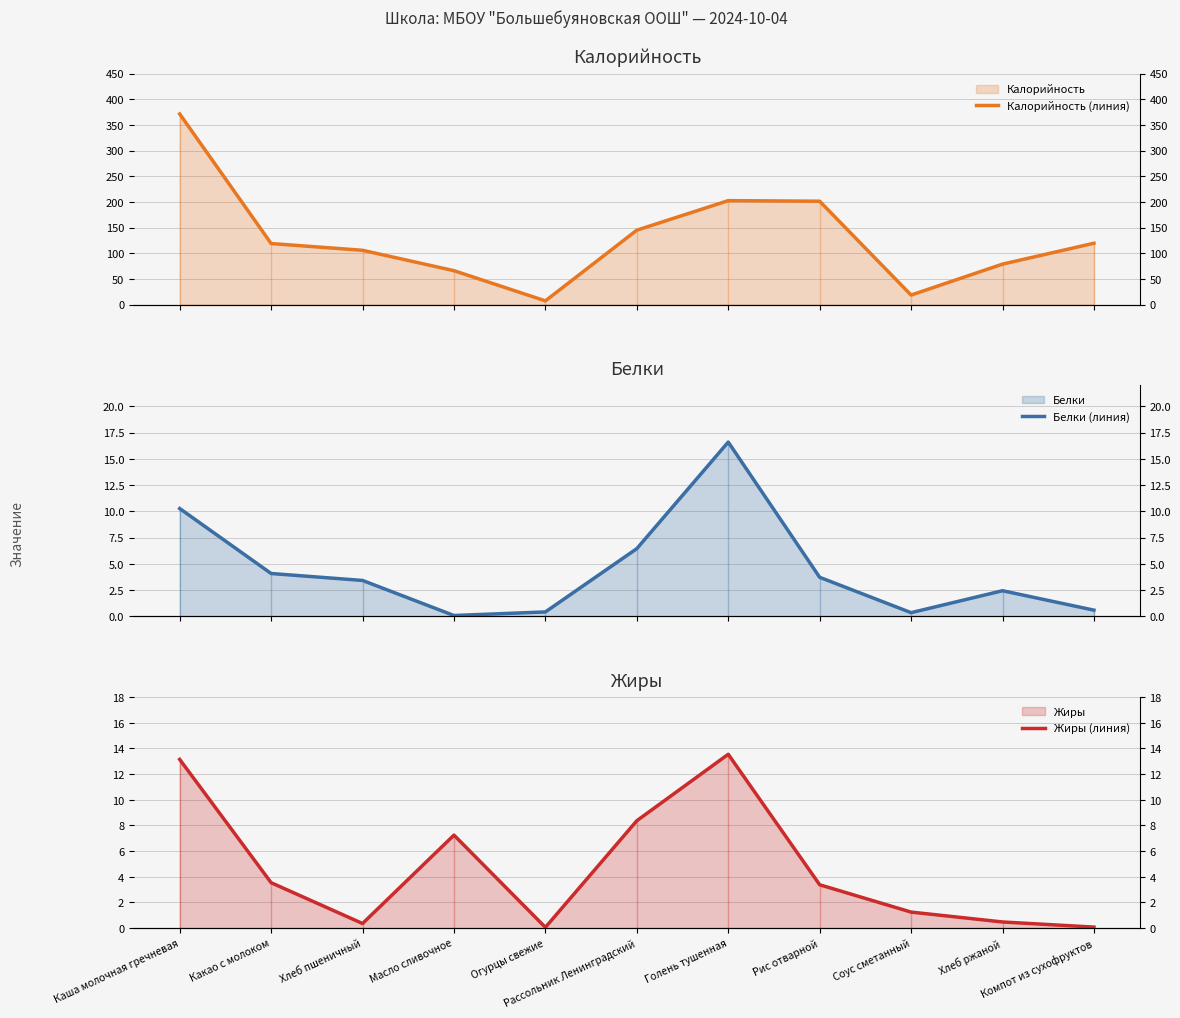

What is the smallest value displayed?

0.1